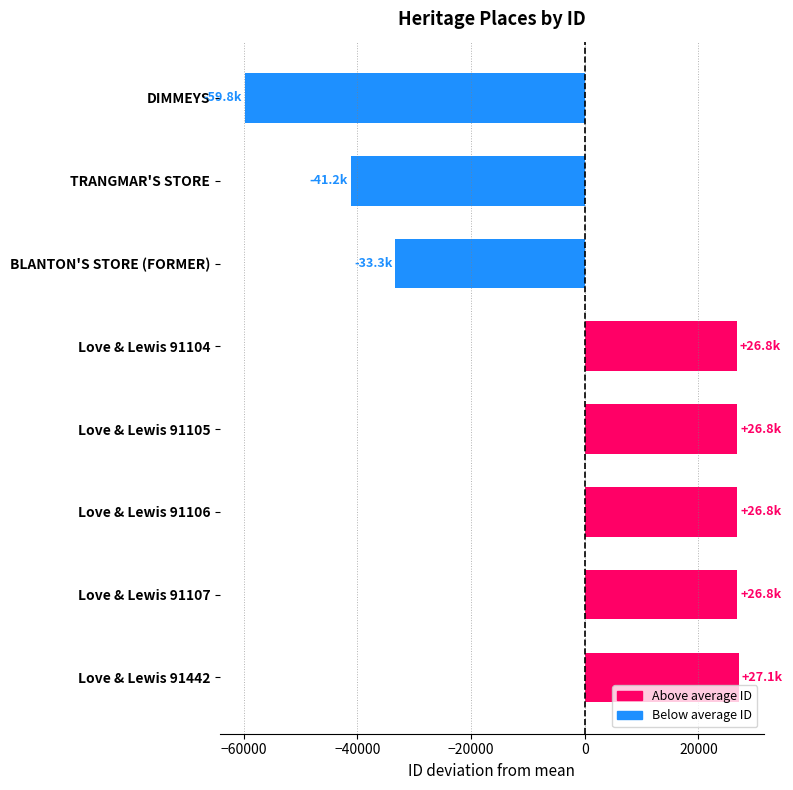

At which category does the chart reach its minimum across all series?

DIMMEYS